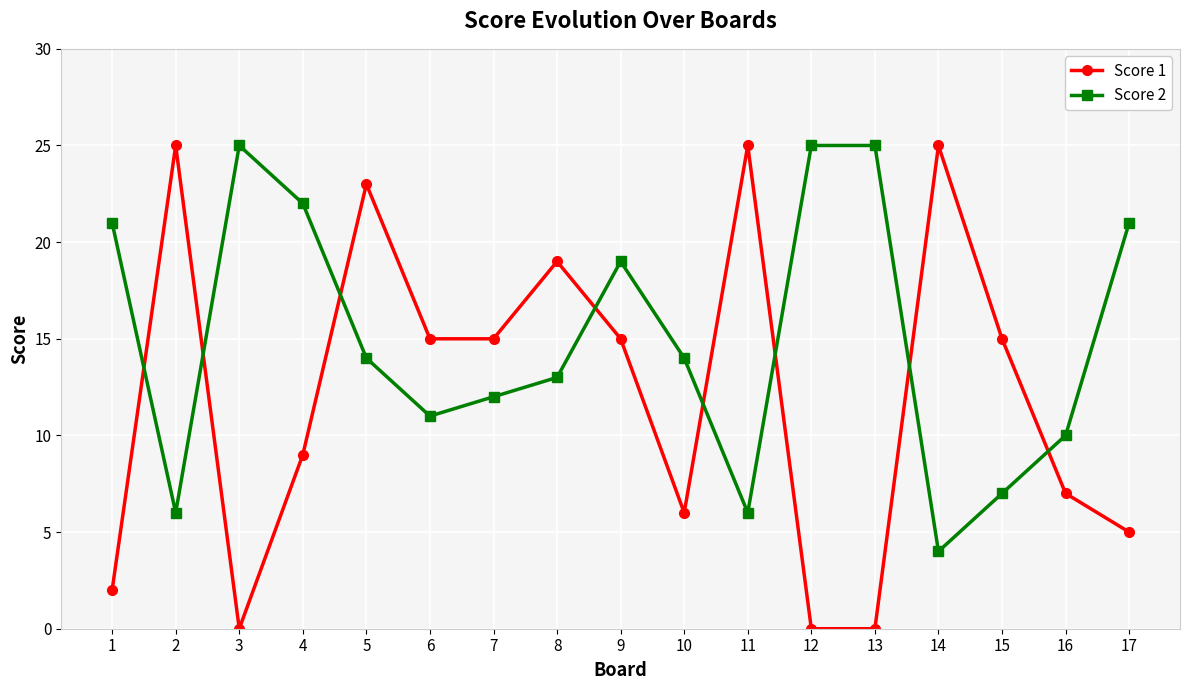

What is the greatest value displayed?

25